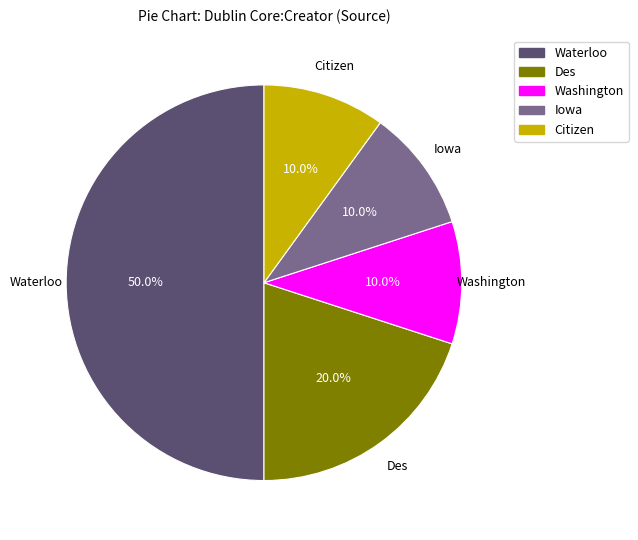

Count the number of slices in the pie.

5